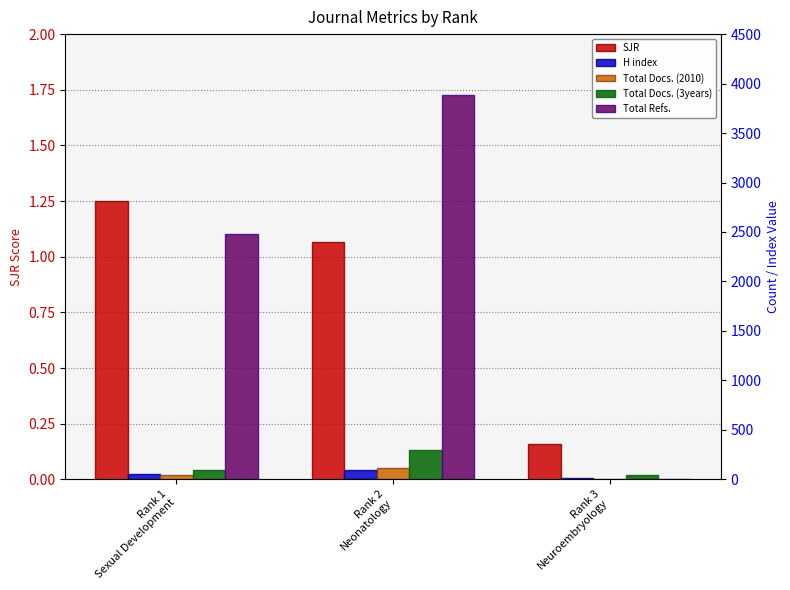

Reading left to right, transcribe all the data shown in this chart.

SJR: Rank 1
Sexual Development=1.2	Rank 2
Neonatology=1.1	Rank 3
Neuroembryology=0.2
H index: Rank 1
Sexual Development=54.0	Rank 2
Neonatology=95.0	Rank 3
Neuroembryology=9.0
Total Docs. (2010): Rank 1
Sexual Development=40.0	Rank 2
Neonatology=116.0	Rank 3
Neuroembryology=0.0
Total Docs. (3years): Rank 1
Sexual Development=97.0	Rank 2
Neonatology=300.0	Rank 3
Neuroembryology=39.0
Total Refs.: Rank 1
Sexual Development=2478.0	Rank 2
Neonatology=3880.0	Rank 3
Neuroembryology=0.0